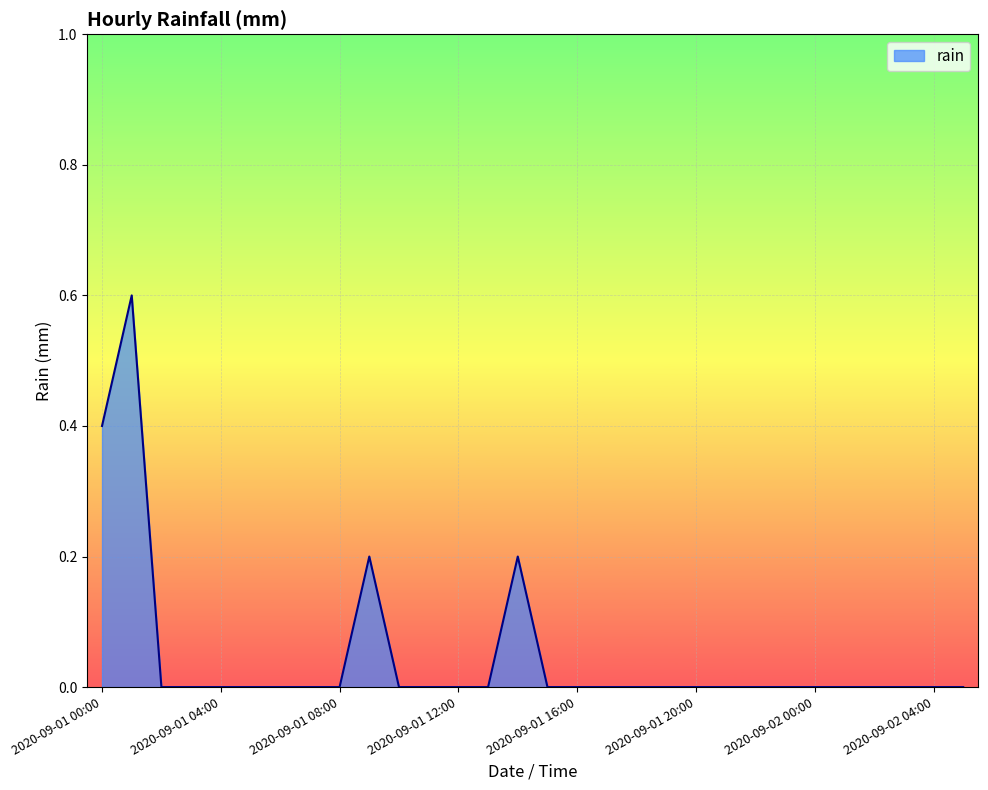

How many lines are shown in the chart?

1